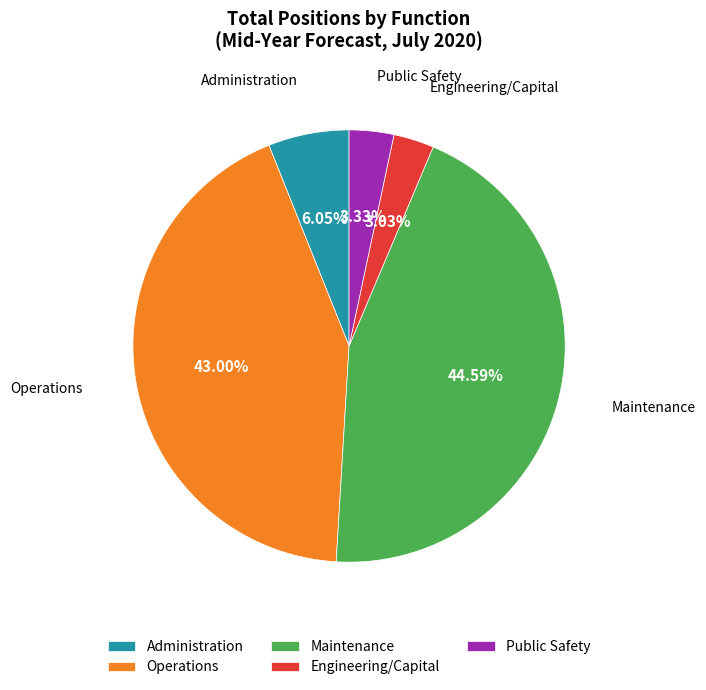

What is the largest slice in the pie chart?

Maintenance